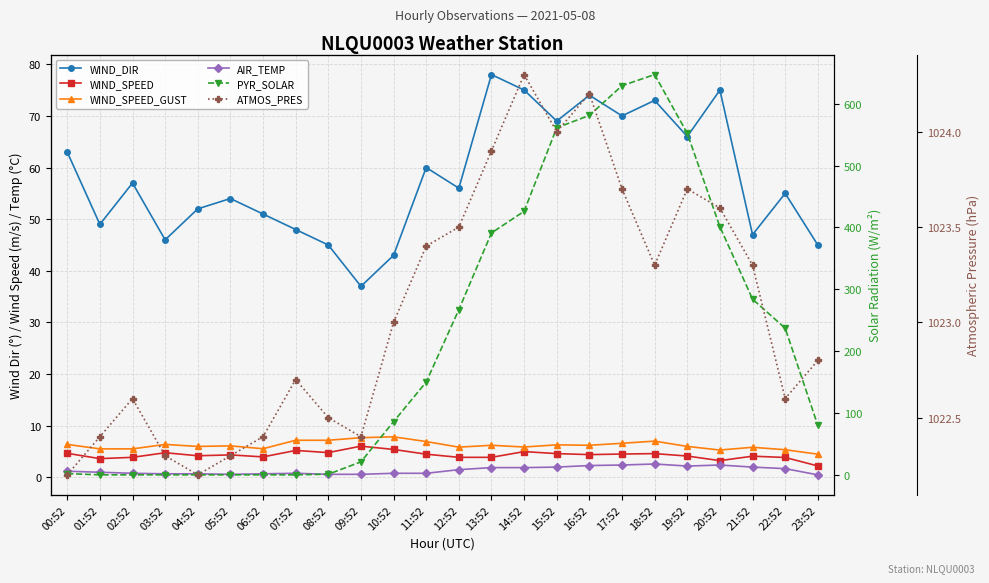

How many interior local peaks does the AIR_TEMP series have?

3